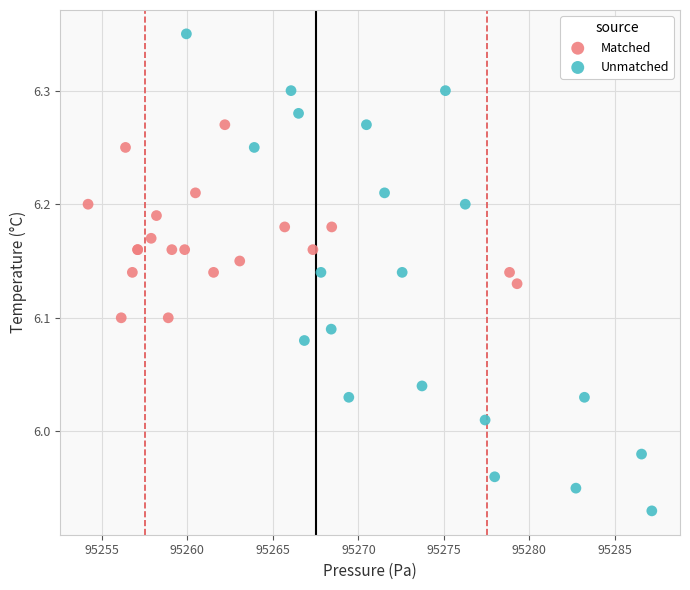

Which series contains the highest Y value?

Unmatched